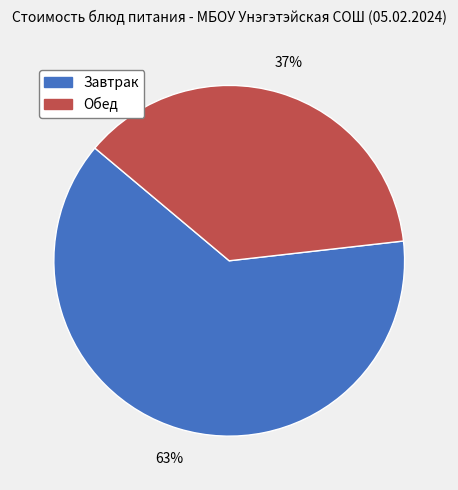

The Завтрак slice represents 63% of the pie. True or false?

True